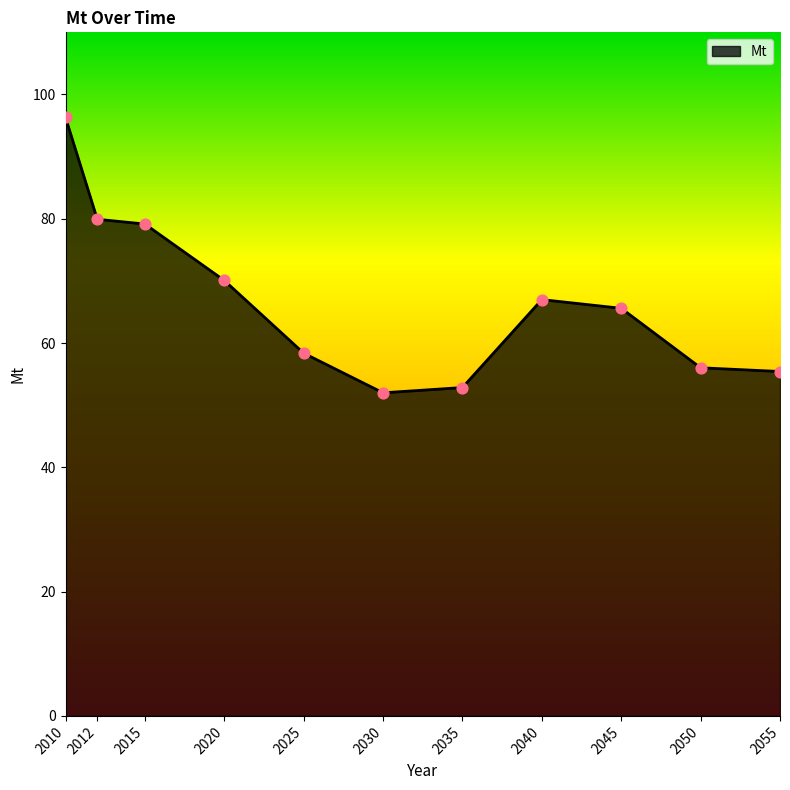

What is the change in value from 2040 to 2045?

-1.4